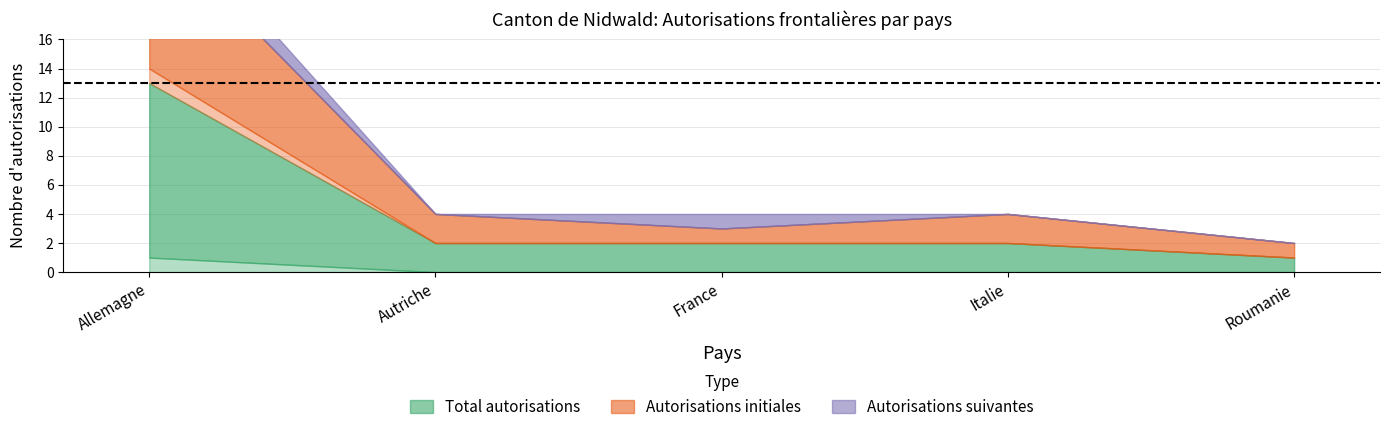

Is it true that Autorisations initiales - Hommes equals 6 at Allemagne?

False